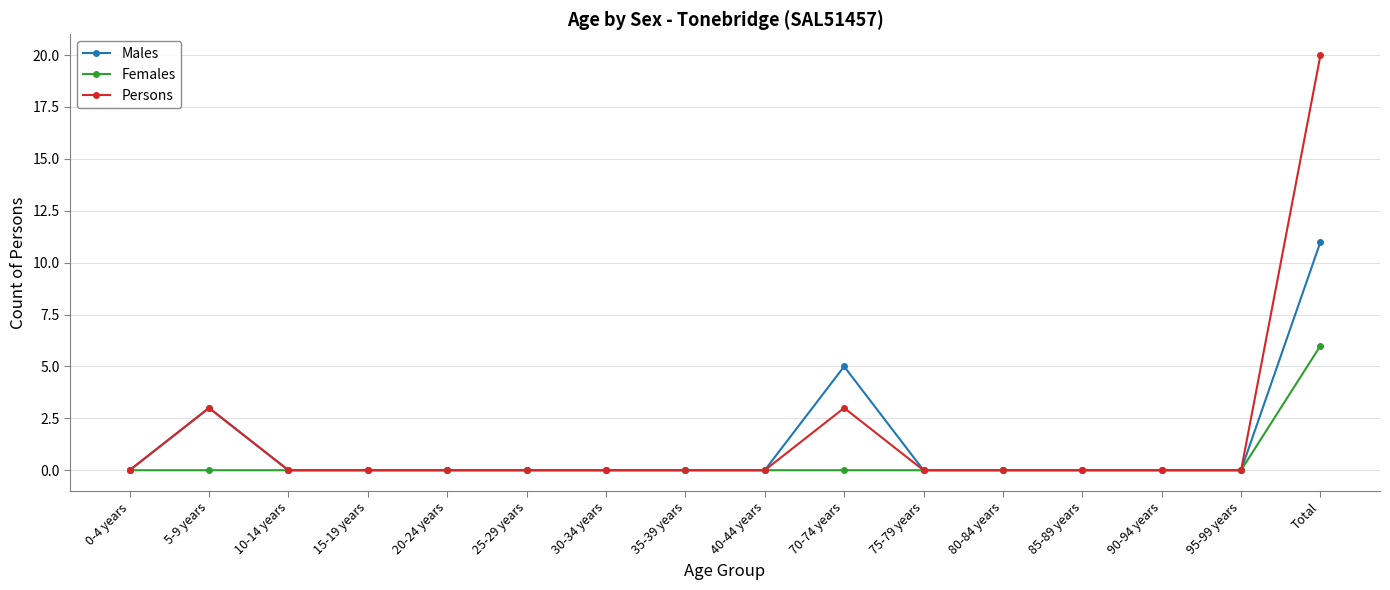

What is the average value of the Males series?

1